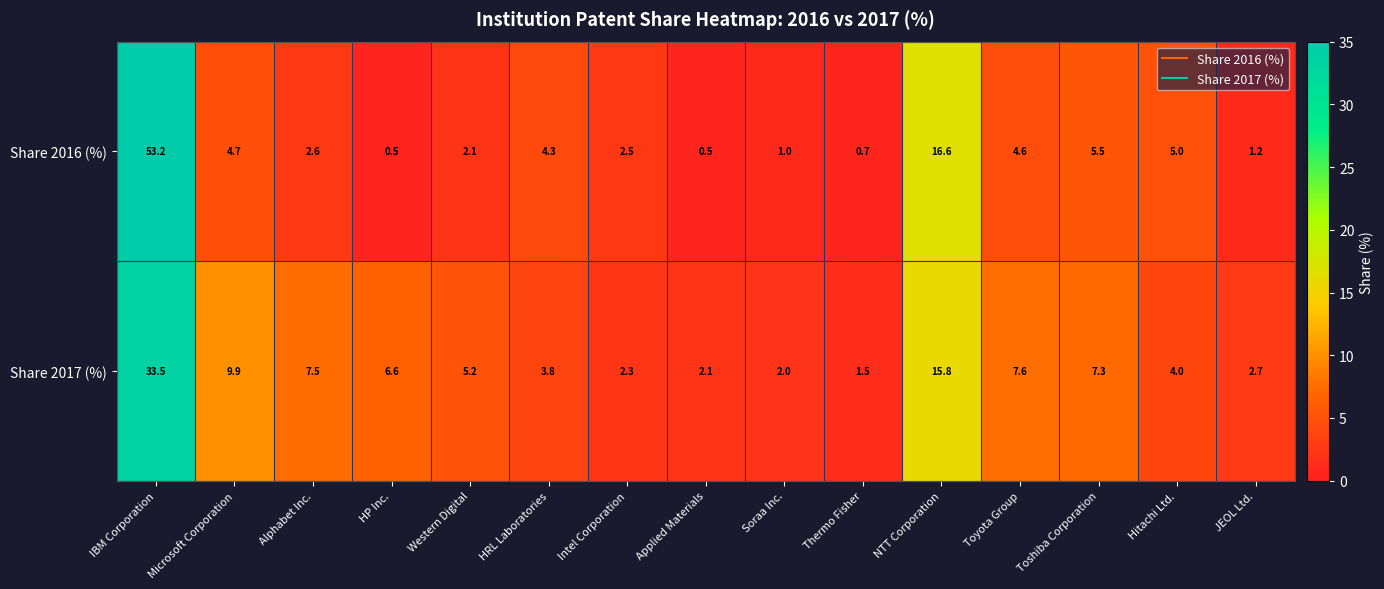

Reading left to right, list all the values displayed in this chart.

Share 2016 (%): 53.2	4.7	2.6	0.5	2.1	4.3	2.5	0.5	1.0	0.7	16.6	4.6	5.5	5.0	1.2
Share 2017 (%): 33.5	9.9	7.5	6.6	5.2	3.8	2.3	2.1	2.0	1.5	15.8	7.6	7.3	4.0	2.7